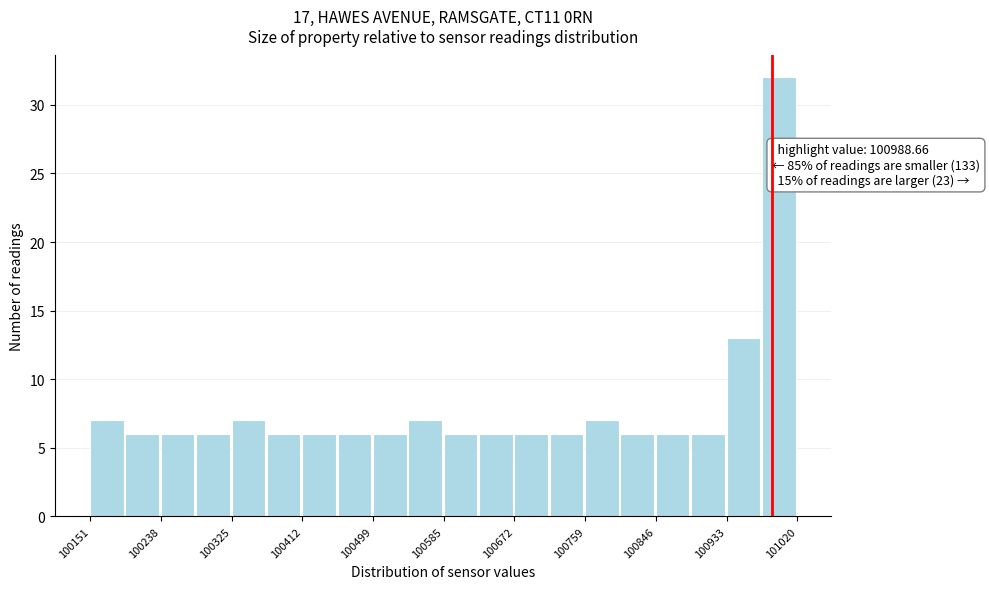

Over which range of the x-axis is the bar tallest?

100980 to 101020